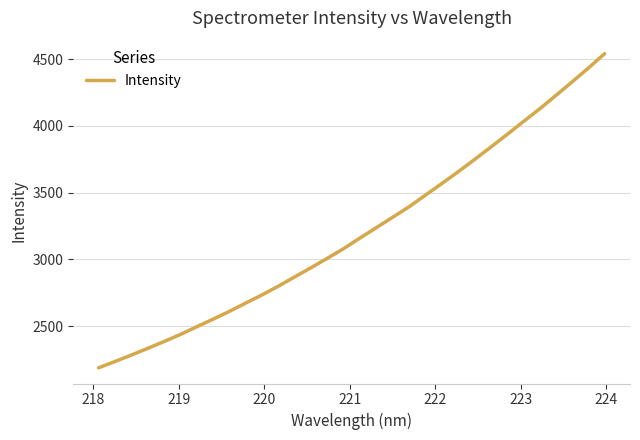

What is the greatest value displayed?

4541.9